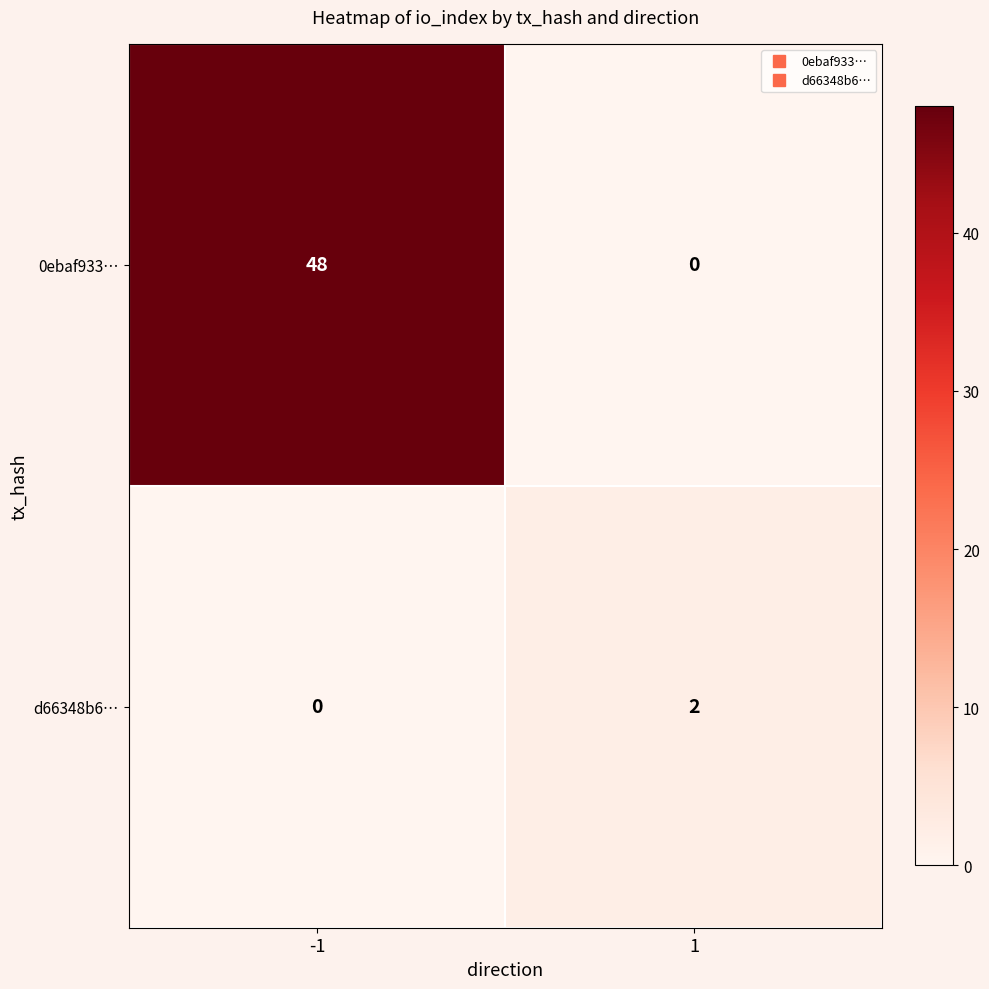

True or false: d66348b6… has a value of 1 at 1.

False